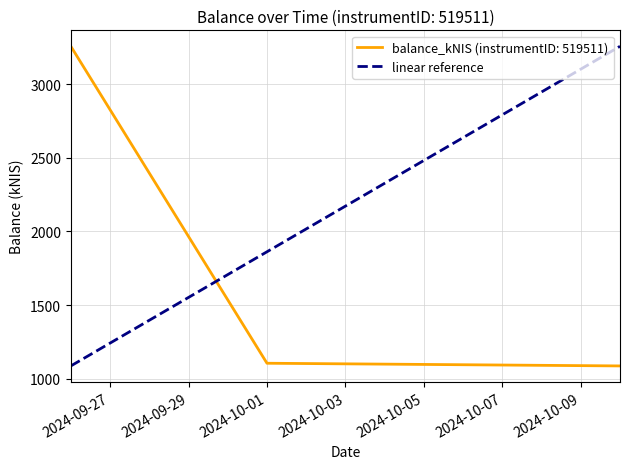

What is the highest value of the balance_kNIS (instrumentID: 519511) series?

3257.2